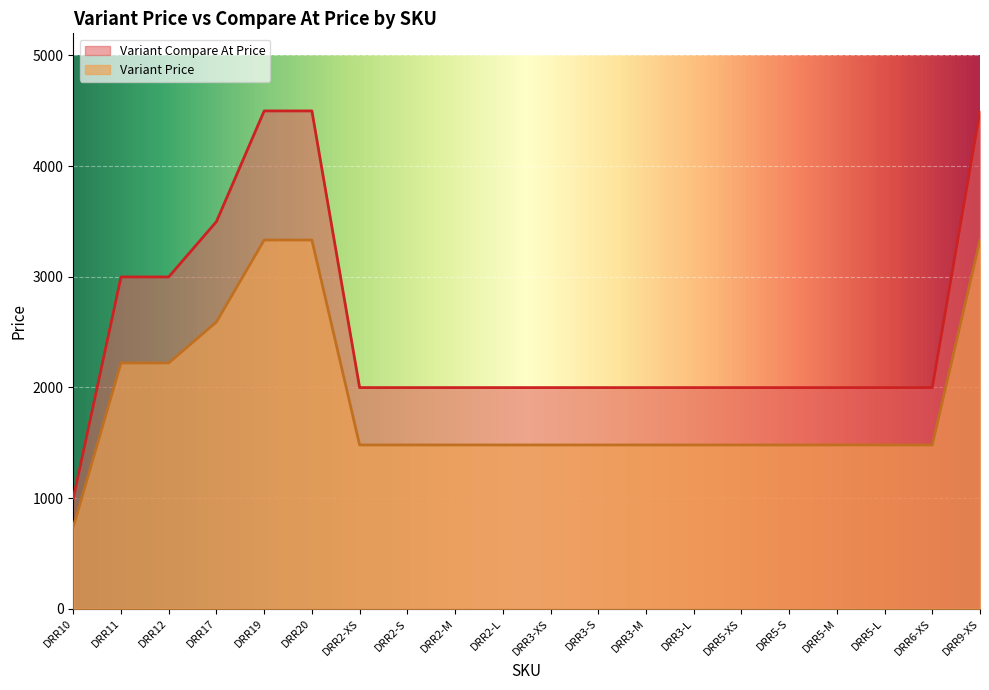

What is the label of the 12th point from the right?

DRR2-M